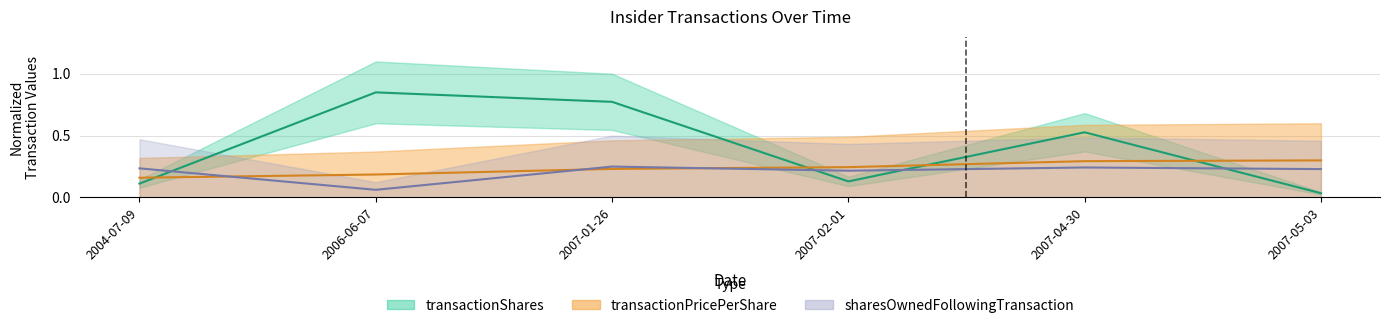

Where is the first local minimum for sharesOwnedFollowingTransaction?

2006-06-07